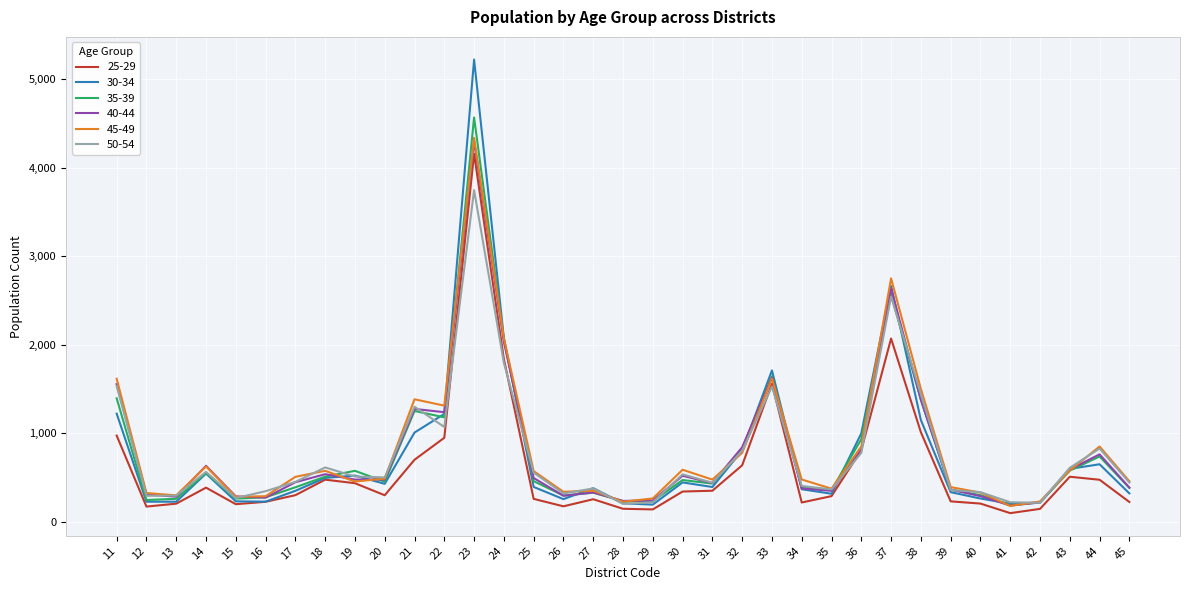

What is the maximum value for 30-34?

5222